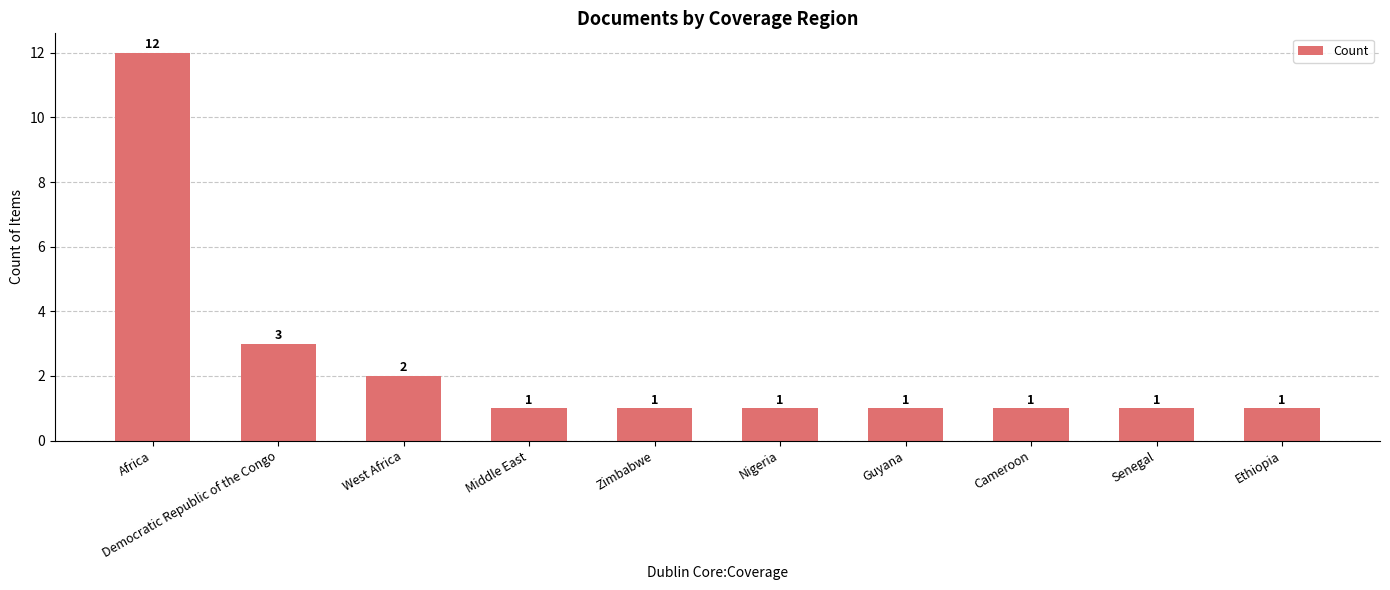

Is it true that the value at Democratic Republic of the Congo is 5?

False